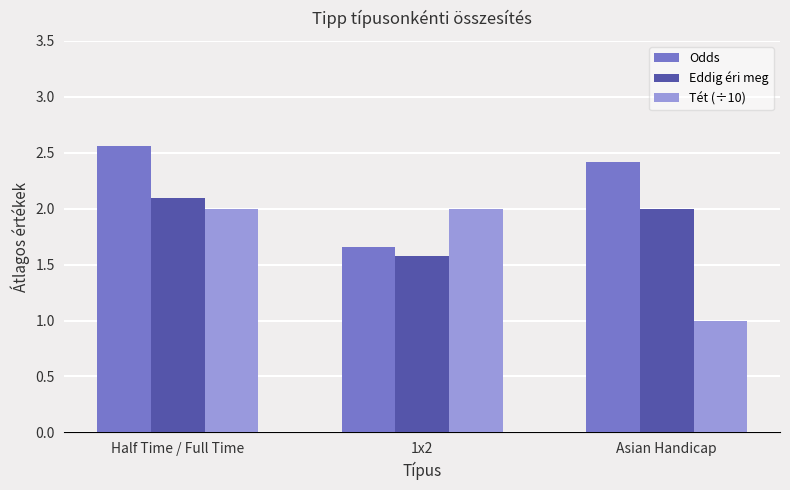

Which series has the largest total across all categories?

Odds